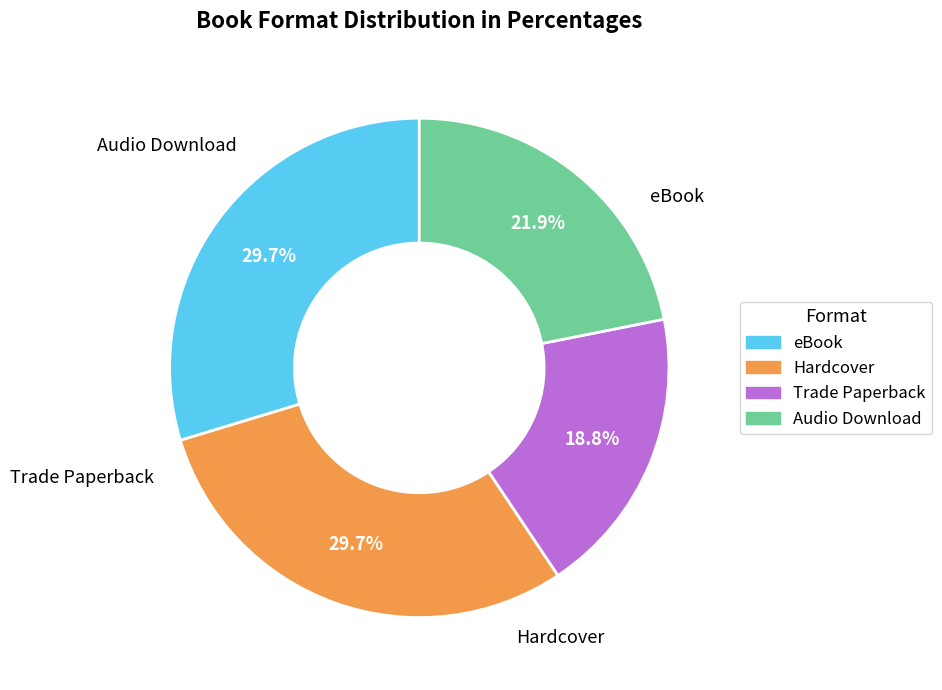

Between eBook and Audio Download, which is larger?

eBook